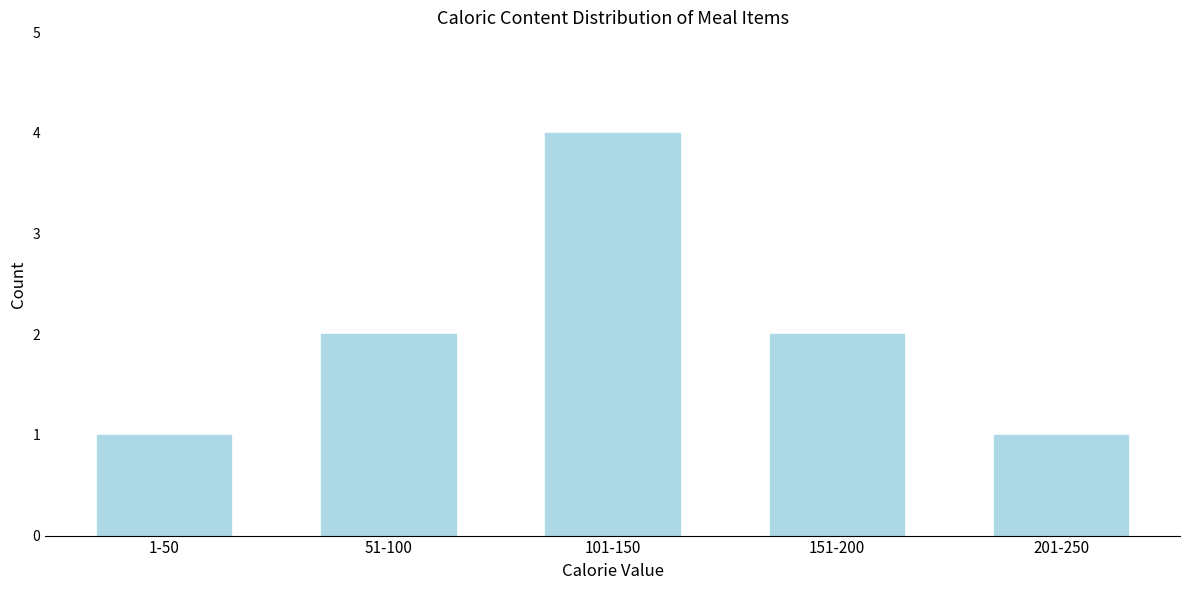

Reading left to right, list all the values displayed in this chart.

1-50=1	51-100=2	101-150=4	151-200=2	201-250=1